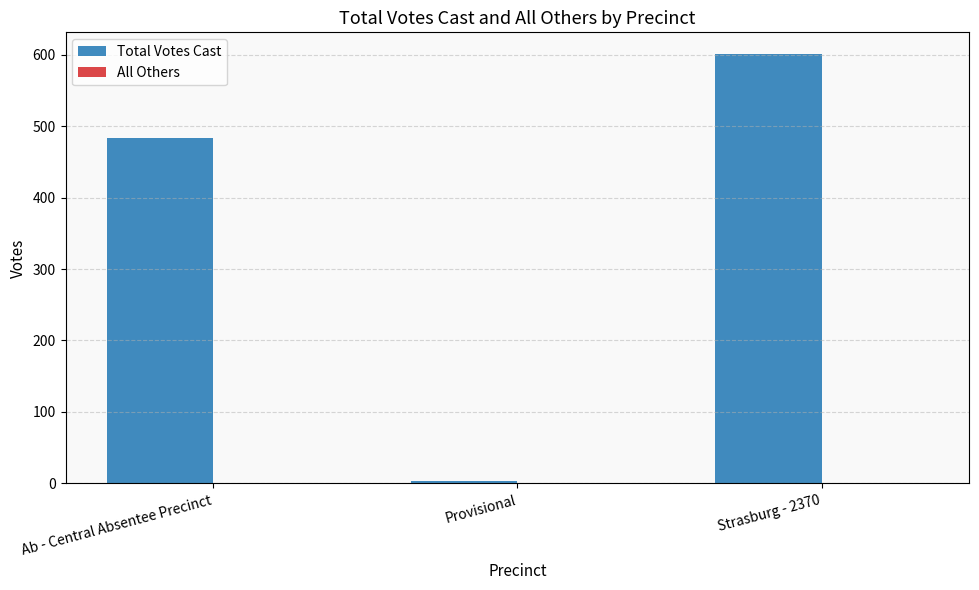

Rank the categories by value from highest to lowest.

Strasburg - 2370, Ab - Central Absentee Precinct, Provisional